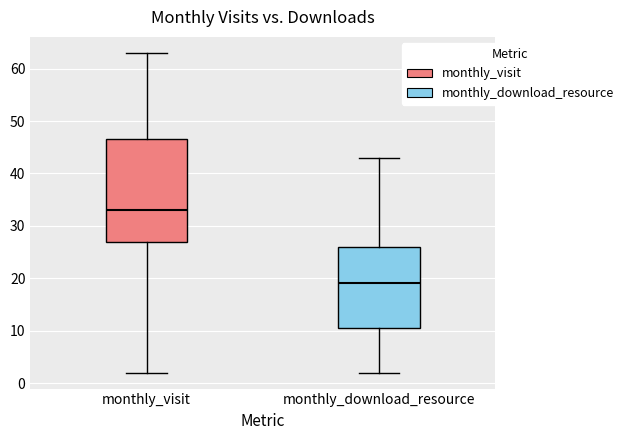

Which box's median line is the highest?

monthly_visit